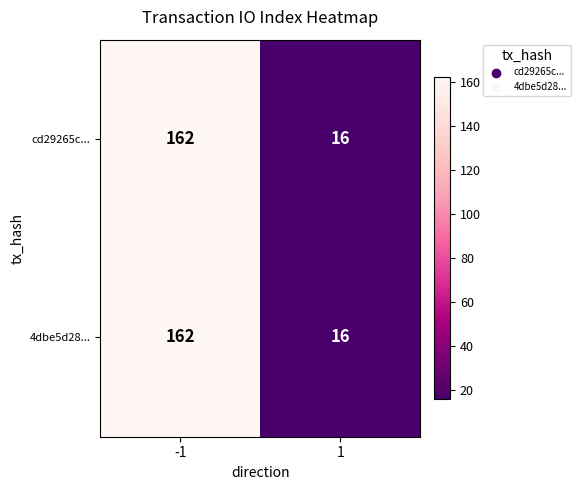

What is the total value across all series at 1?

32